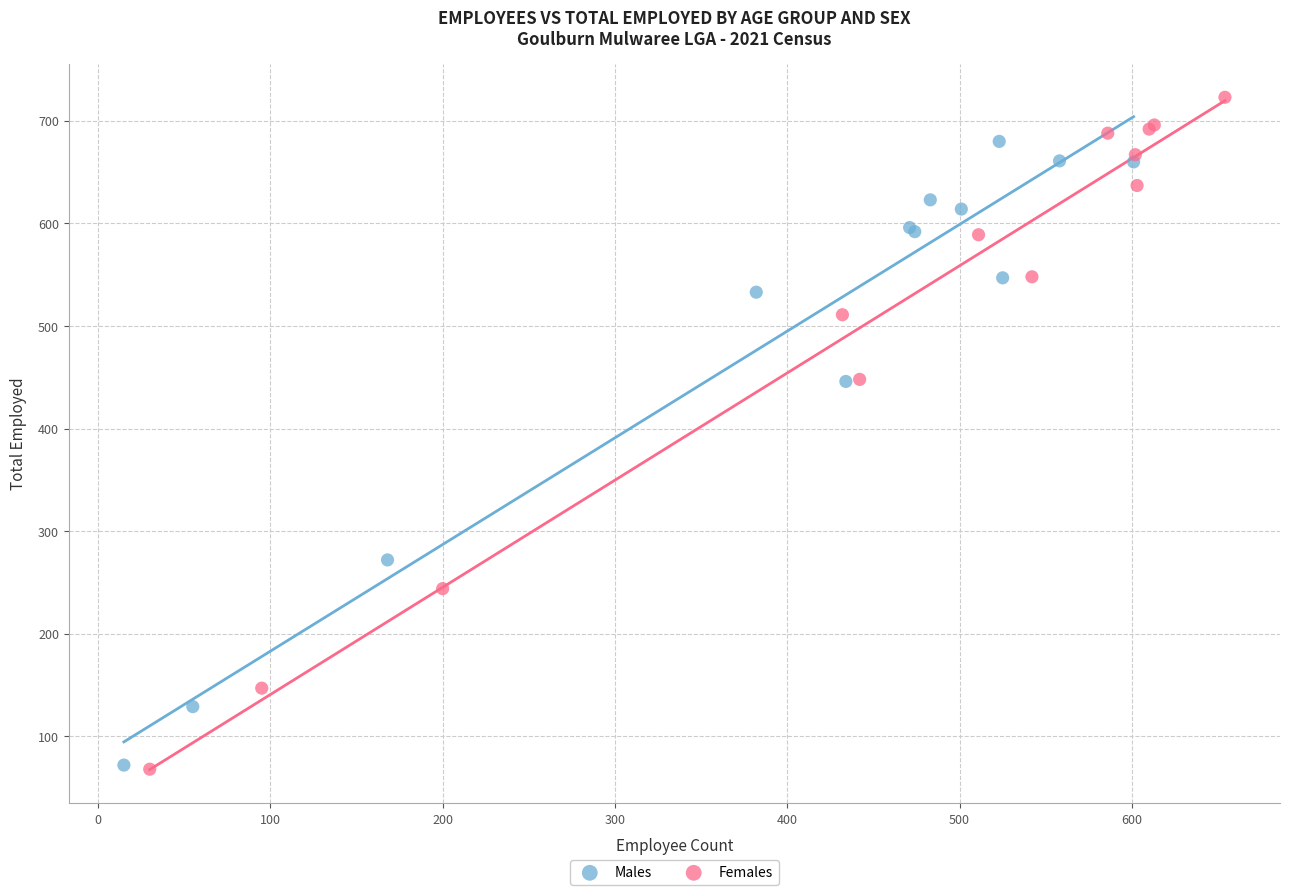

Which series has the widest spread of Y values?

Females